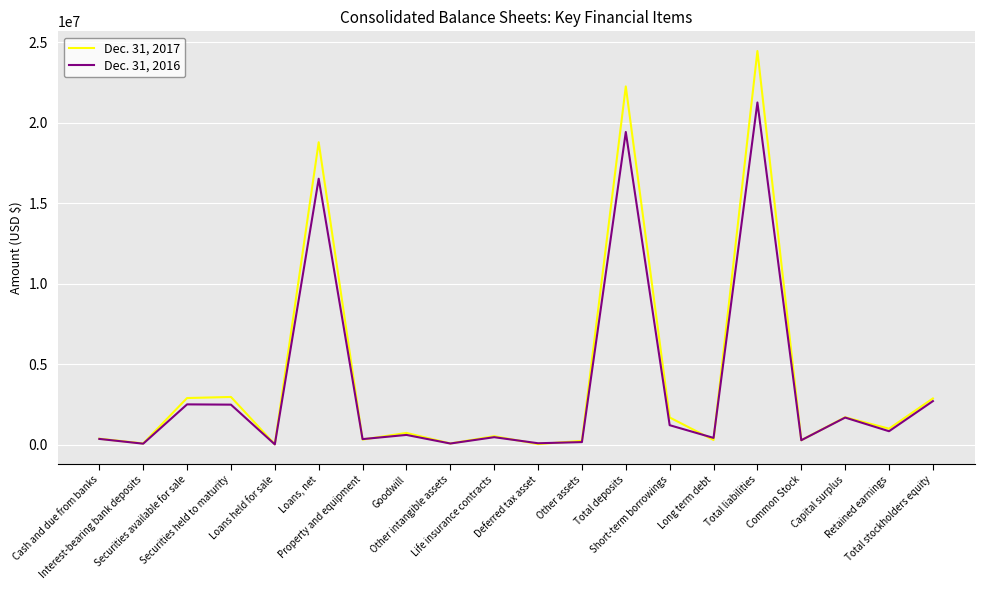

Which series has the widest spread of values?

Dec. 31, 2017